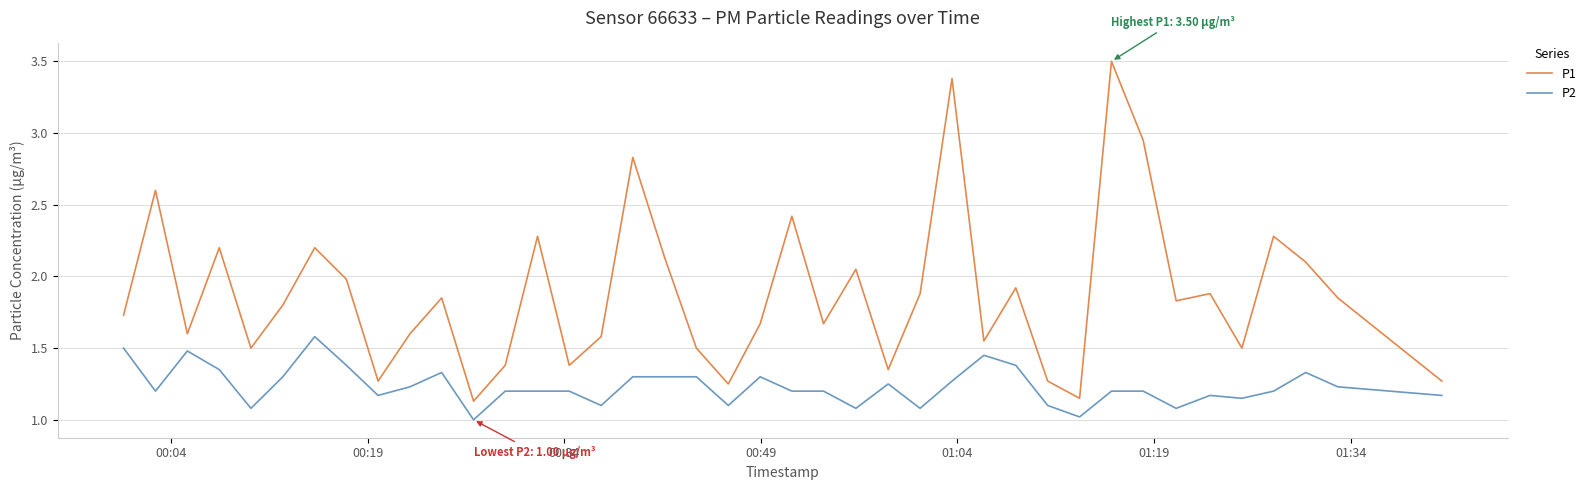

What is the sum of all P1 values?

75.3